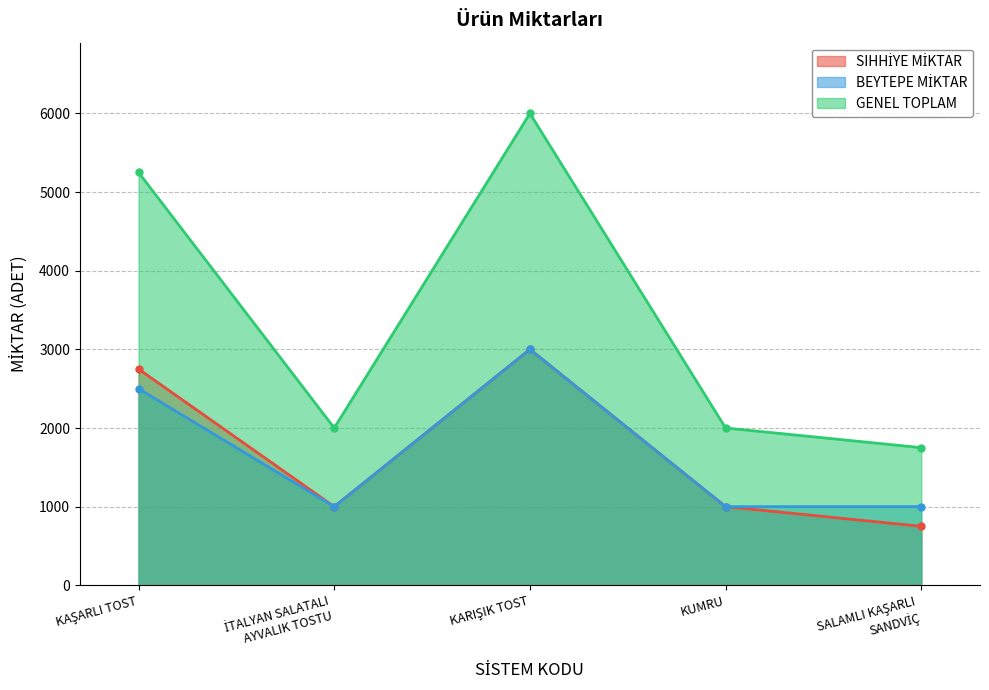

Between İTALYAN SALATALI
AYVALIK TOSTU and KARIŞIK TOST, which series saw the biggest shift?

GENEL TOPLAM